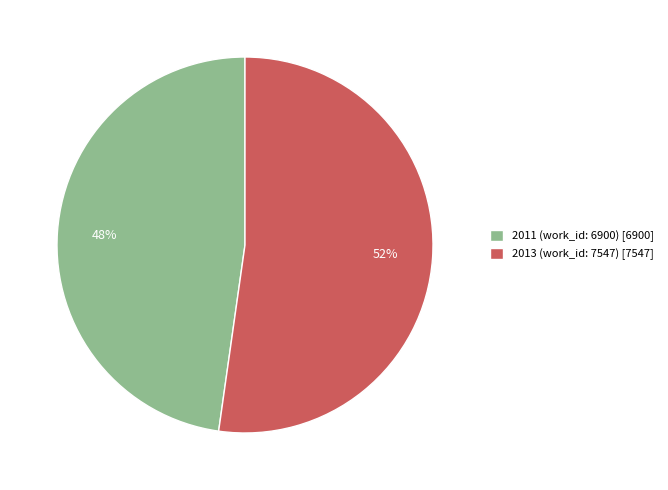

How many slices are in this pie chart?

2